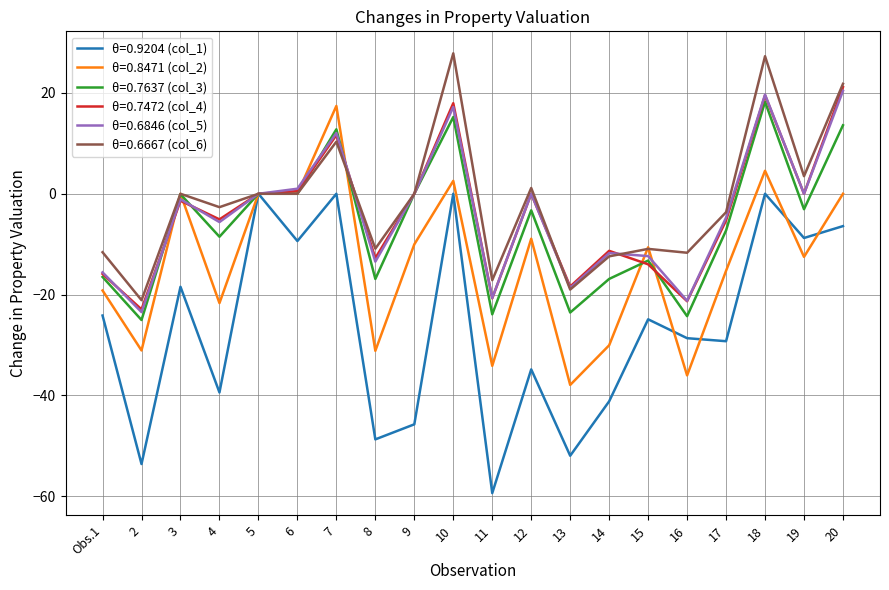

What is the spread (max minus min) of values at 4?

36.7